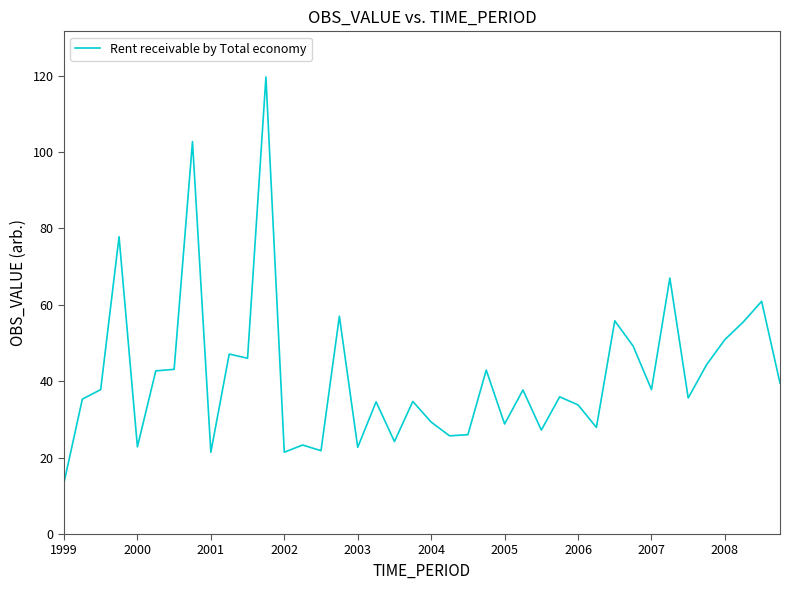

What is the difference between the maximum and minimum values?

106.2